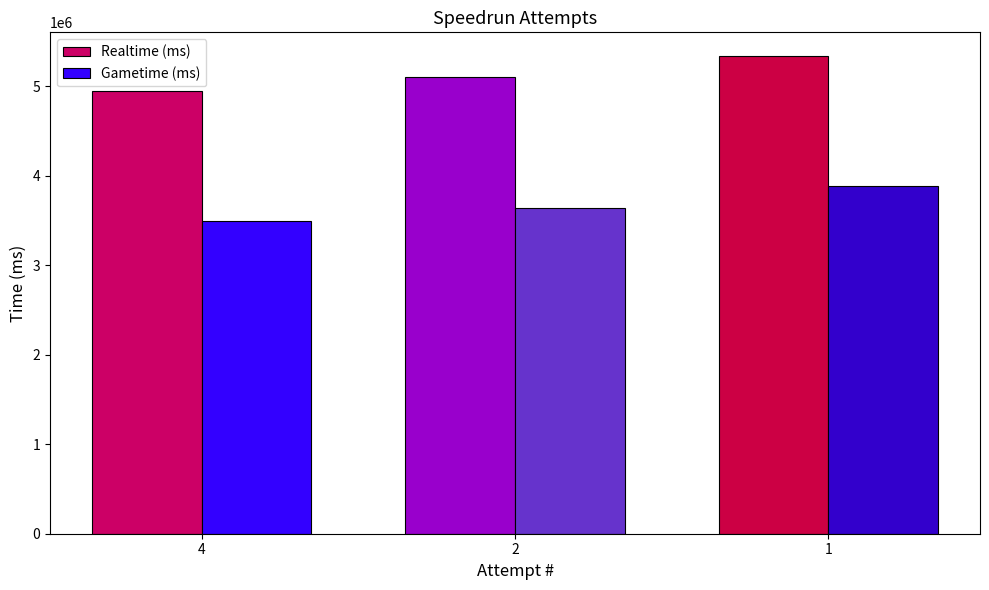

What is the approximate value of Realtime (ms) at 4, to the nearest 10?

4941170